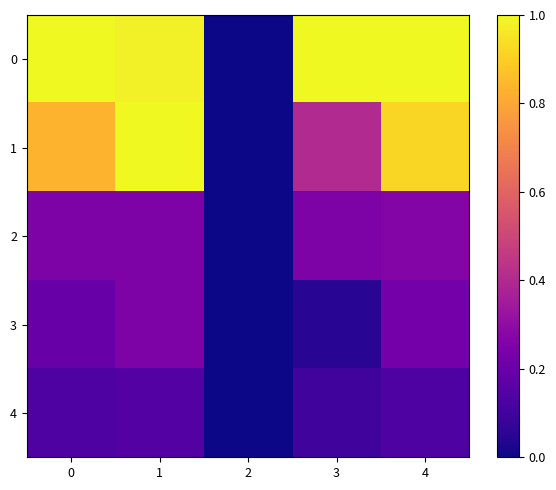

How many distinct data groups are displayed?

5